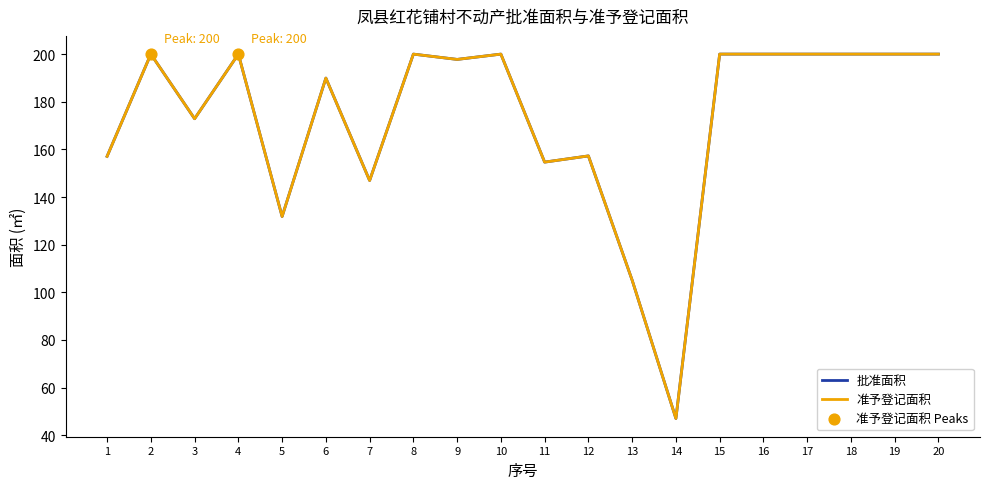

Between 11 and 20, which series saw the biggest shift?

准予登记面积